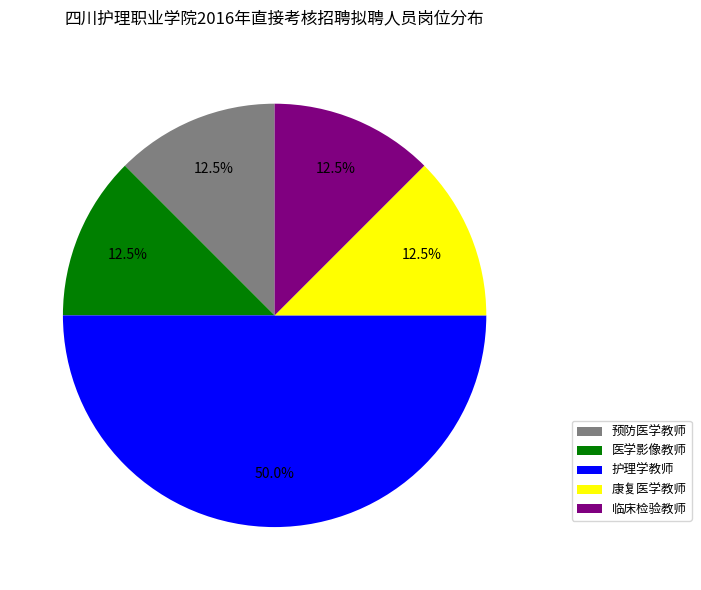

Which category has the biggest portion of the pie?

护理学教师